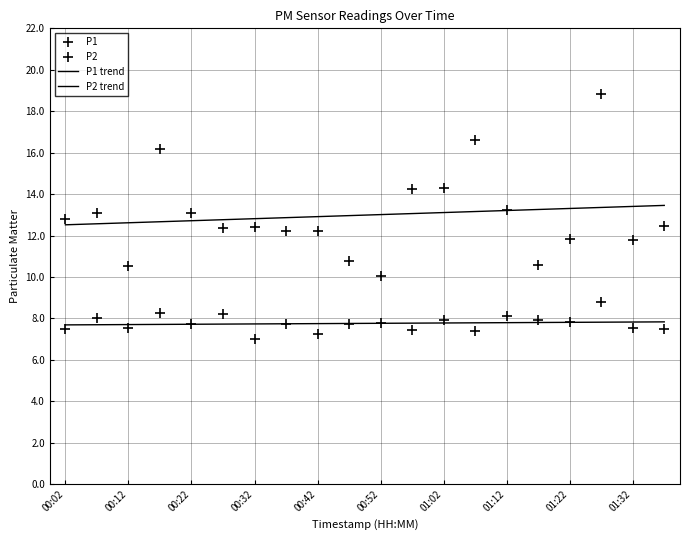

The value of P2 at 00:32 is 11.2. True or false?

False